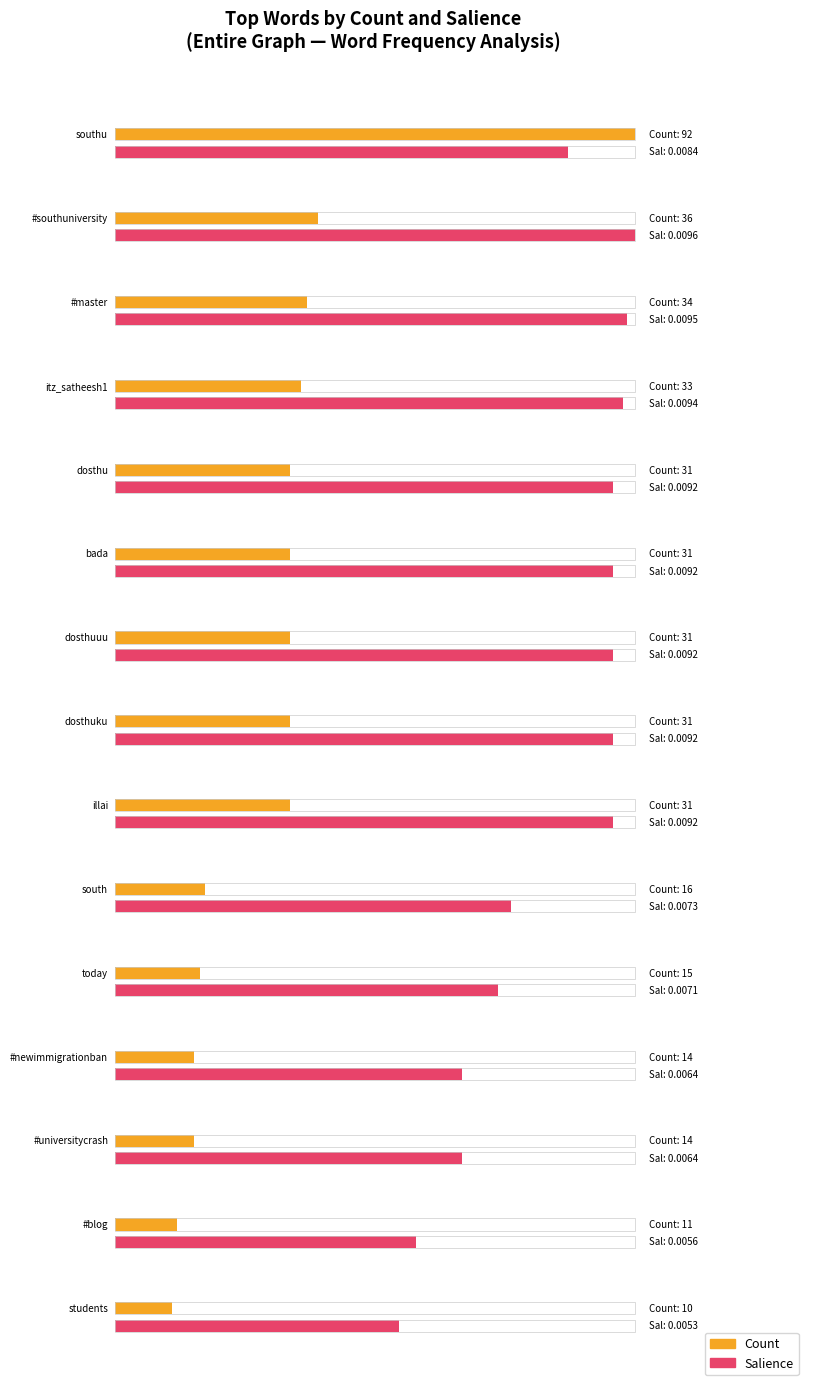

What is the label of the 14th bar from the left?

#blog